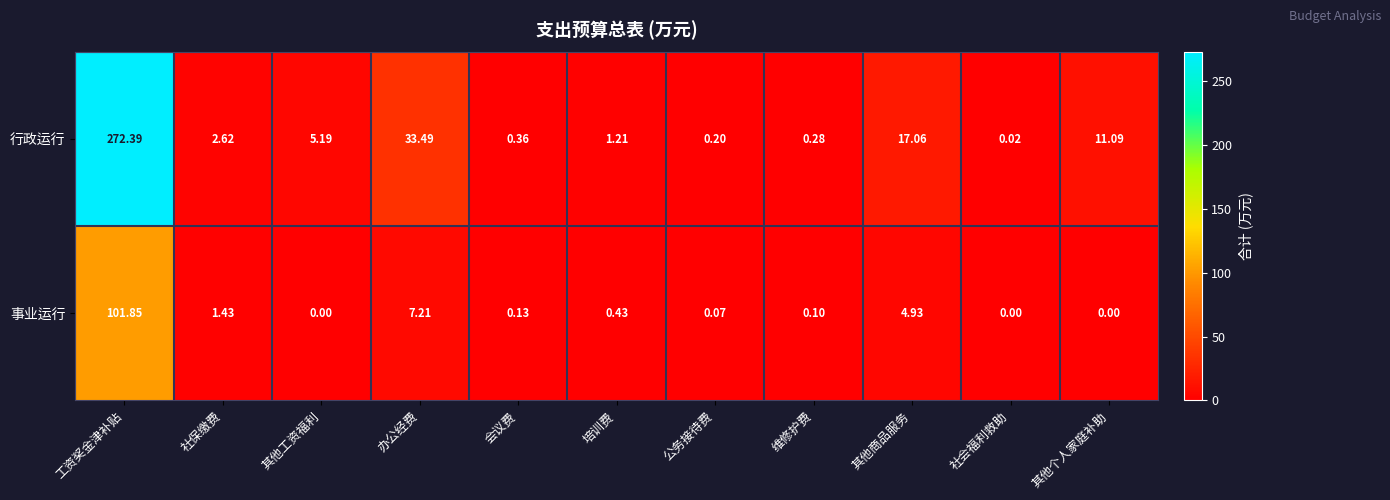

Where is 行政运行 nearest to the value 136?

办公经费